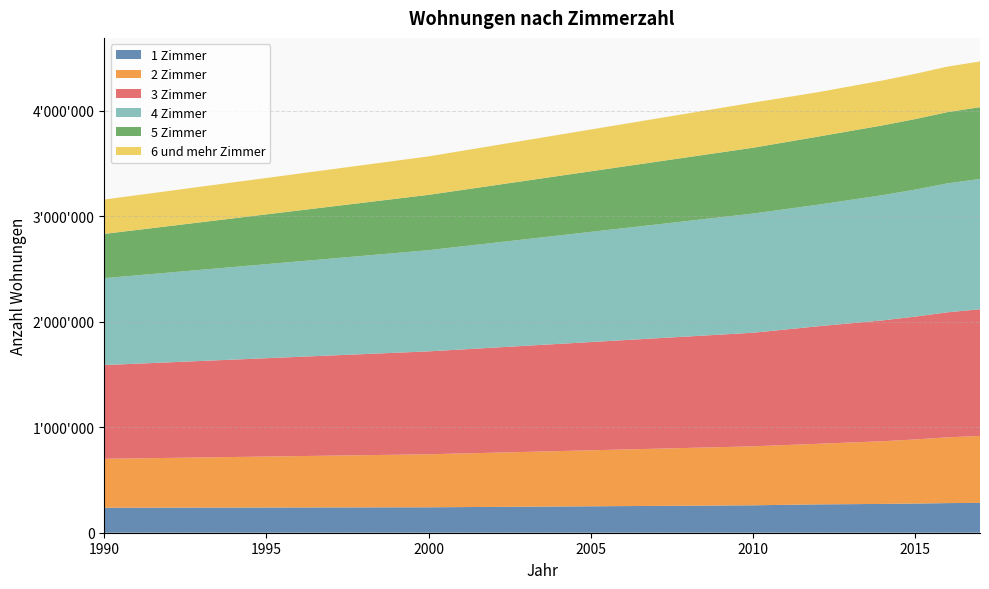

Reading right to left, list all the values displayed in this chart.

1 Zimmer: 2017=283219	2016=280968	2015=276479	2014=273298	2012=268691	2010=260047	2000=241239	1990=237075
2 Zimmer: 2017=634777	2016=623539	2015=607991	2014=594430	2012=574681	2010=559278	2000=502636	1990=463941
3 Zimmer: 2017=1201110	2016=1186189	2015=1165009	2014=1146320	2012=1114512	2010=1077308	2000=976211	1990=889145
4 Zimmer: 2017=1235816	2016=1222704	2015=1204609	2014=1187734	2012=1152807	2010=1129971	2000=959666	1990=824230
5 Zimmer: 2017=681166	2016=675833	2015=668792	2014=661780	2012=645581	2010=624469	2000=524787	1990=419720
6 und mehr Zimmer: 2017=433410	2016=431596	2015=428966	2014=425866	2012=421249	2010=427987	2000=364642	1990=325866